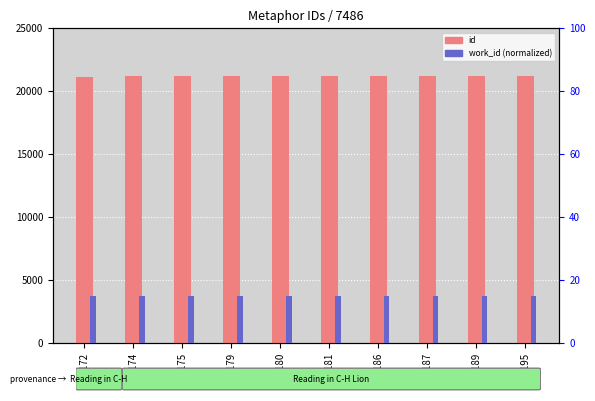

True or false: id has a value of 34318 at 21175.

False